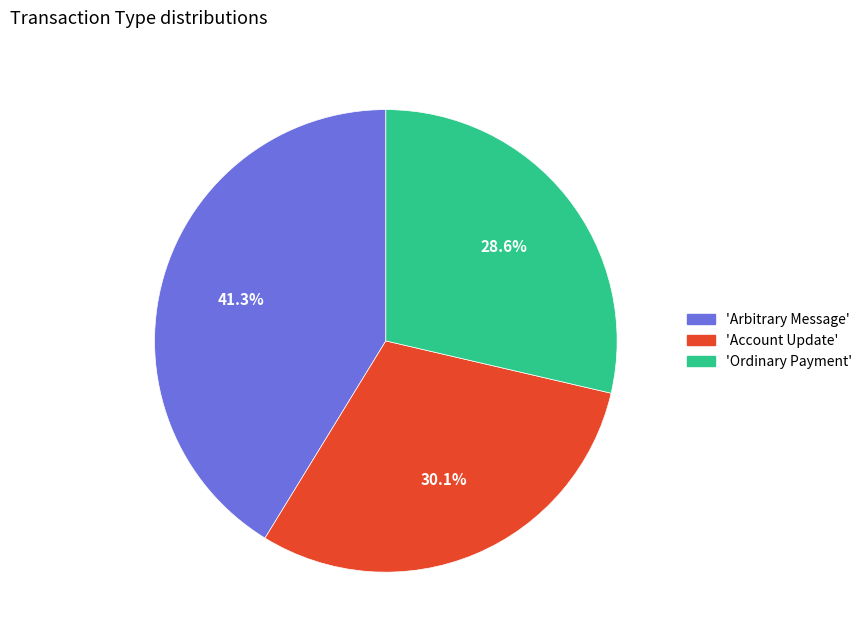

Rank the categories by value from highest to lowest.

'Arbitrary Message', 'Account Update', 'Ordinary Payment'